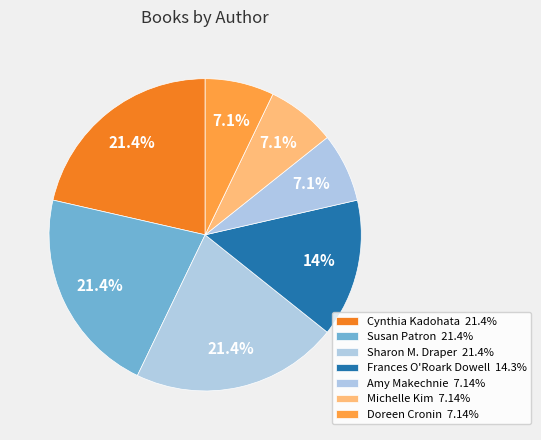

Which category has the biggest portion of the pie?

Cynthia Kadohata